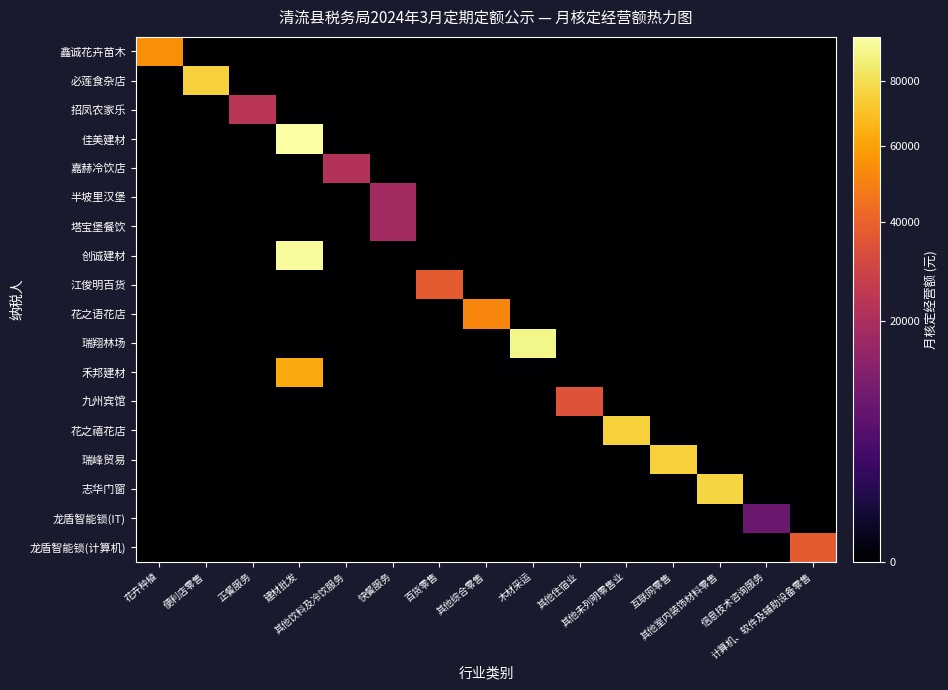

Which has a higher value, 信息技术咨询服务 or 花卉种植?

花卉种植